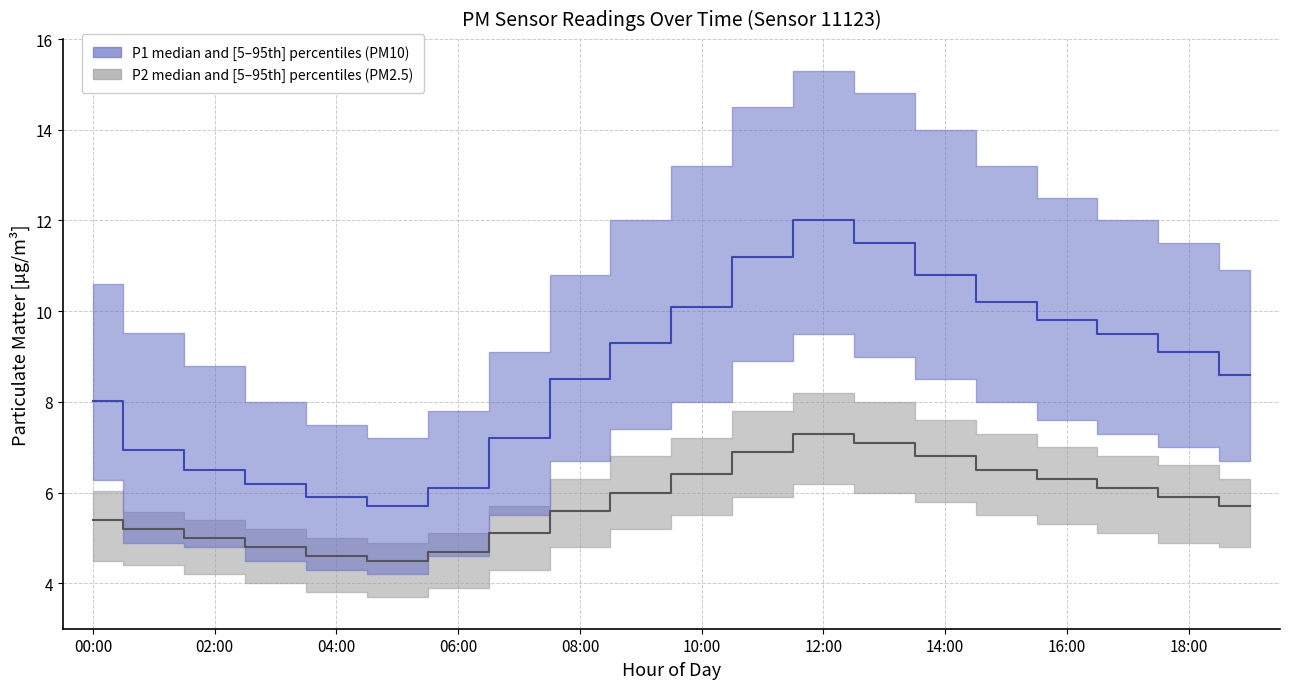

True or false: P2_p5 has a value of 4.0 at 03:00.

True